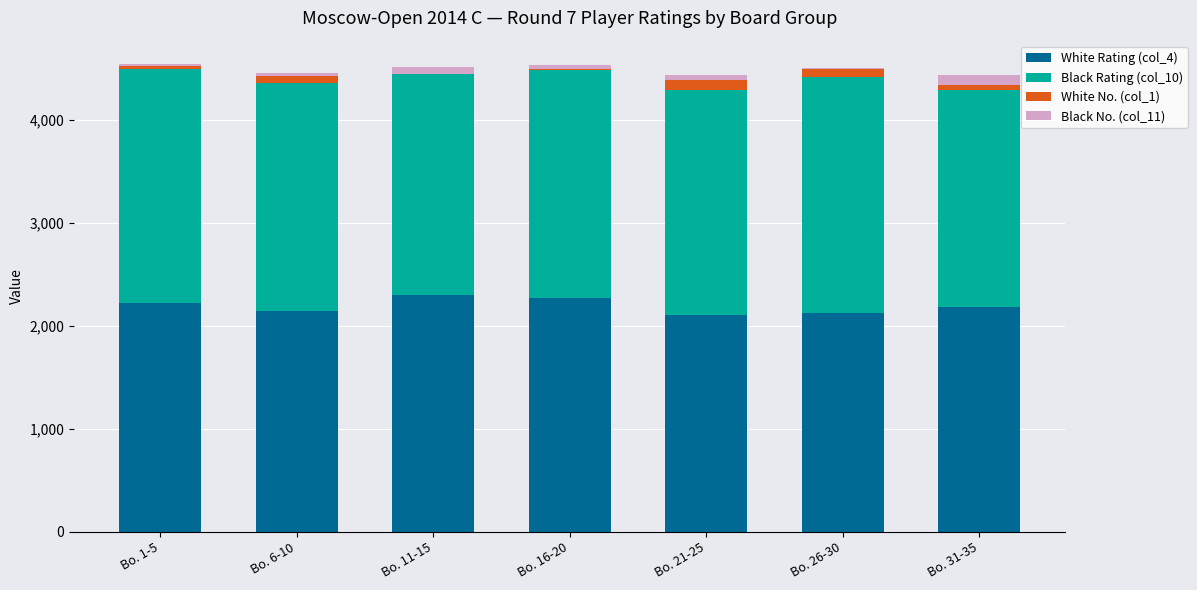

List the labels in order of White Rating (col_4) value, largest first.

Bo. 11-15, Bo. 16-20, Bo. 1-5, Bo. 31-35, Bo. 6-10, Bo. 26-30, Bo. 21-25